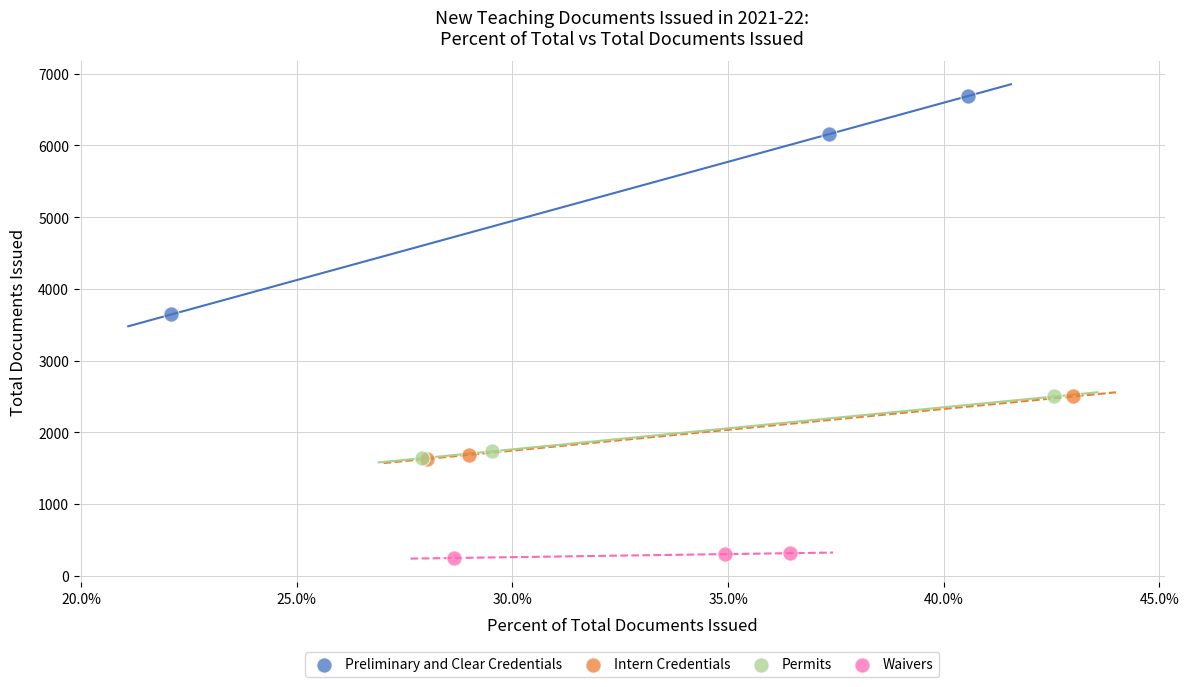

Which series reaches the minimum Y coordinate?

Waivers